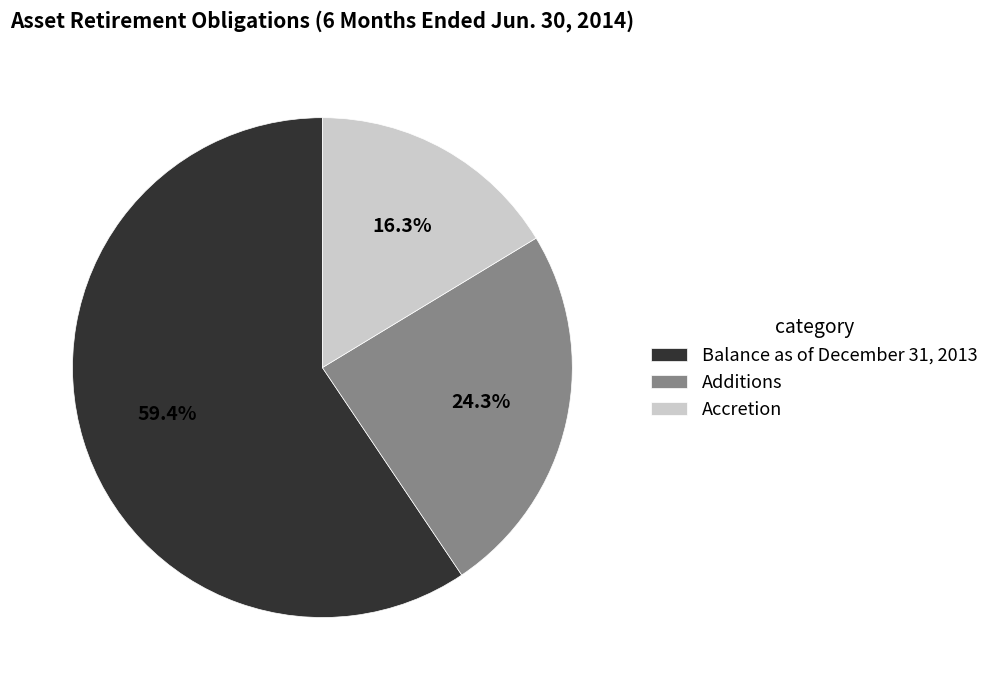

Is it true that Additions is 33% of the pie?

False